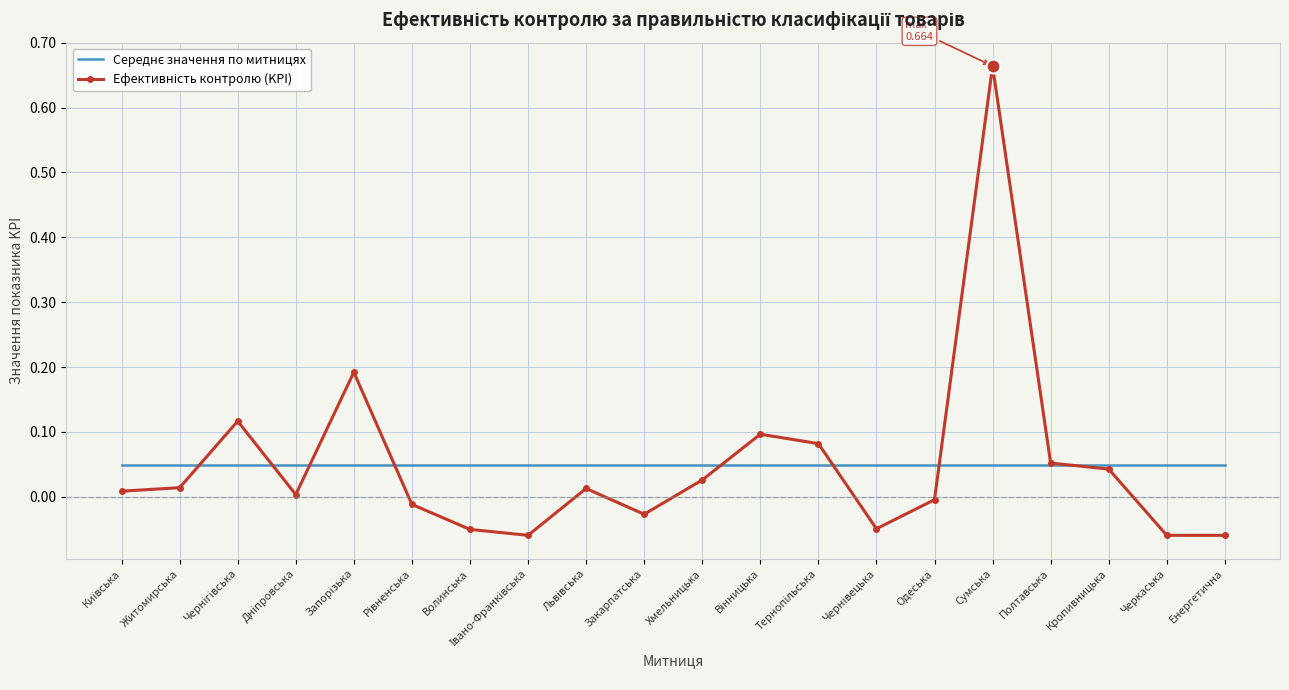

Which label corresponds to the largest value in the chart?

Сумська